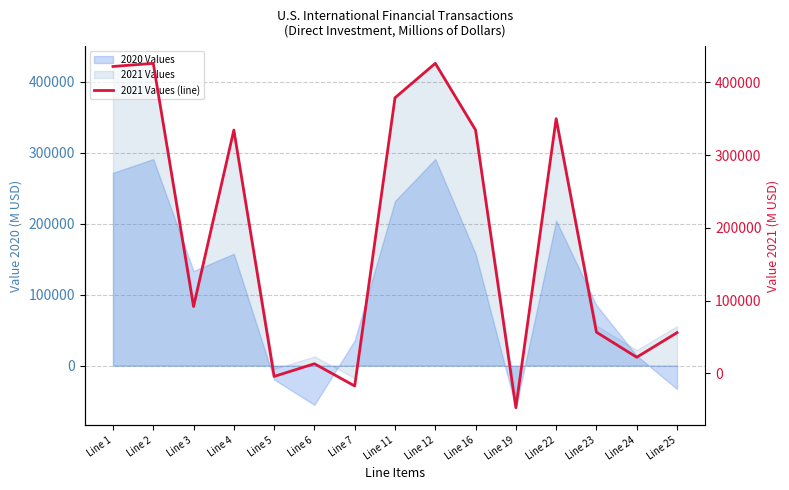

Does the chart have visible grid lines?

Yes